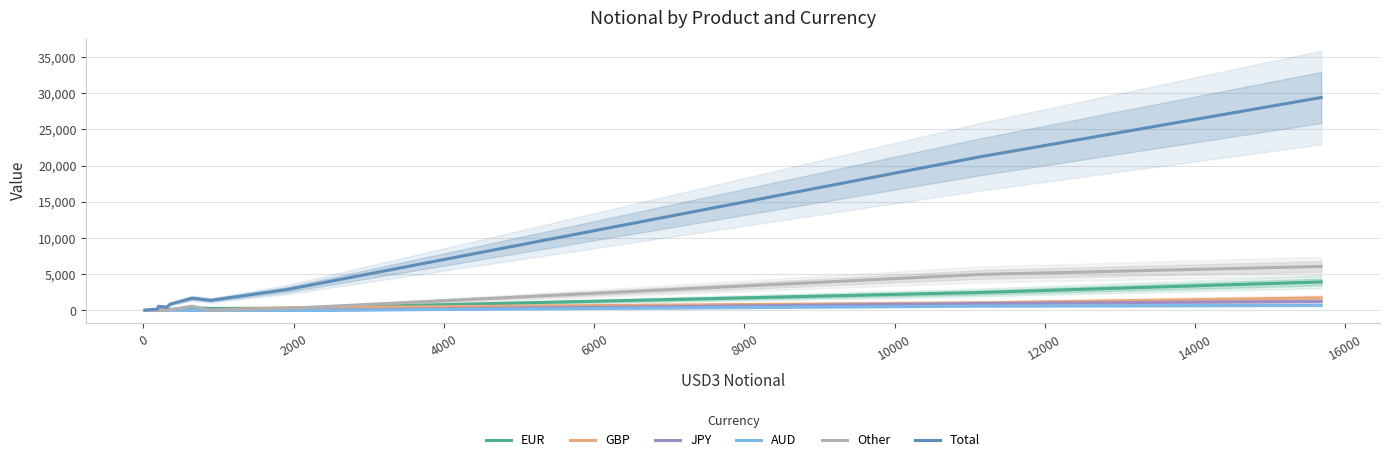

What is the difference between the maximum and second lowest values in the EUR series?

3931